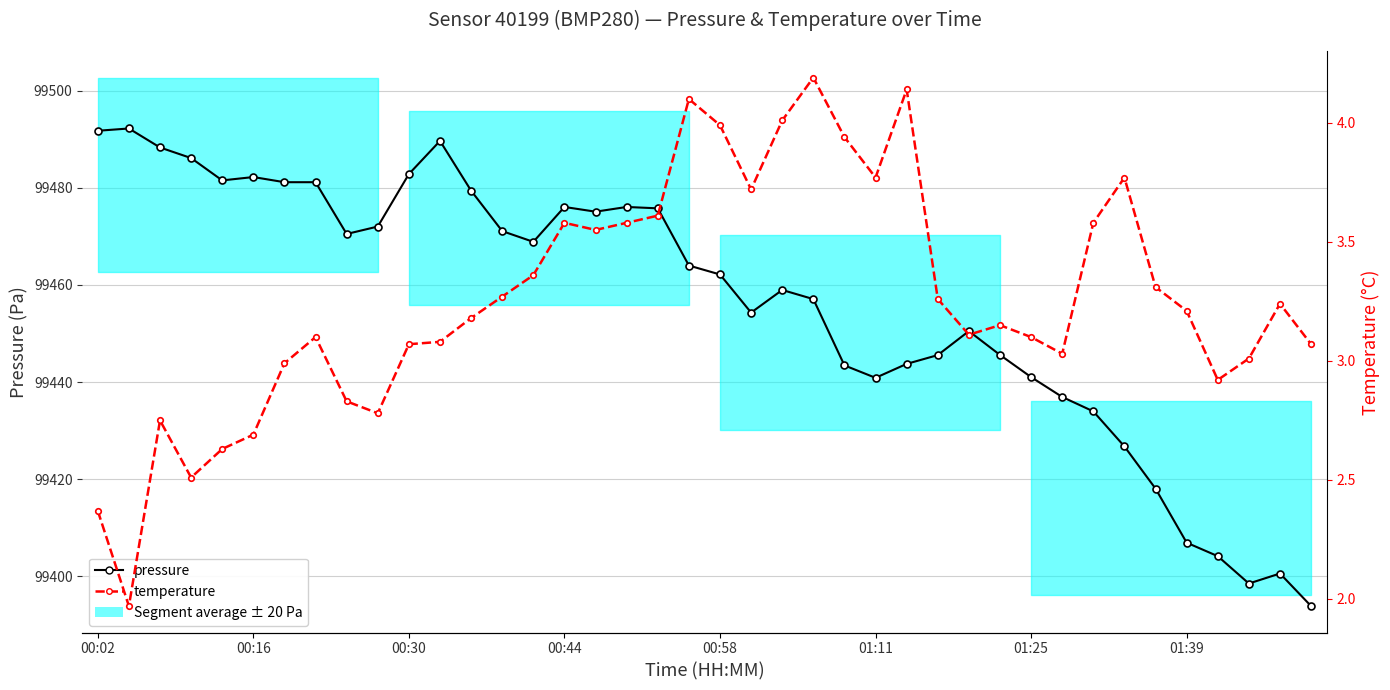

True or false: pressure has more than 2 points higher than both neighbors.

True